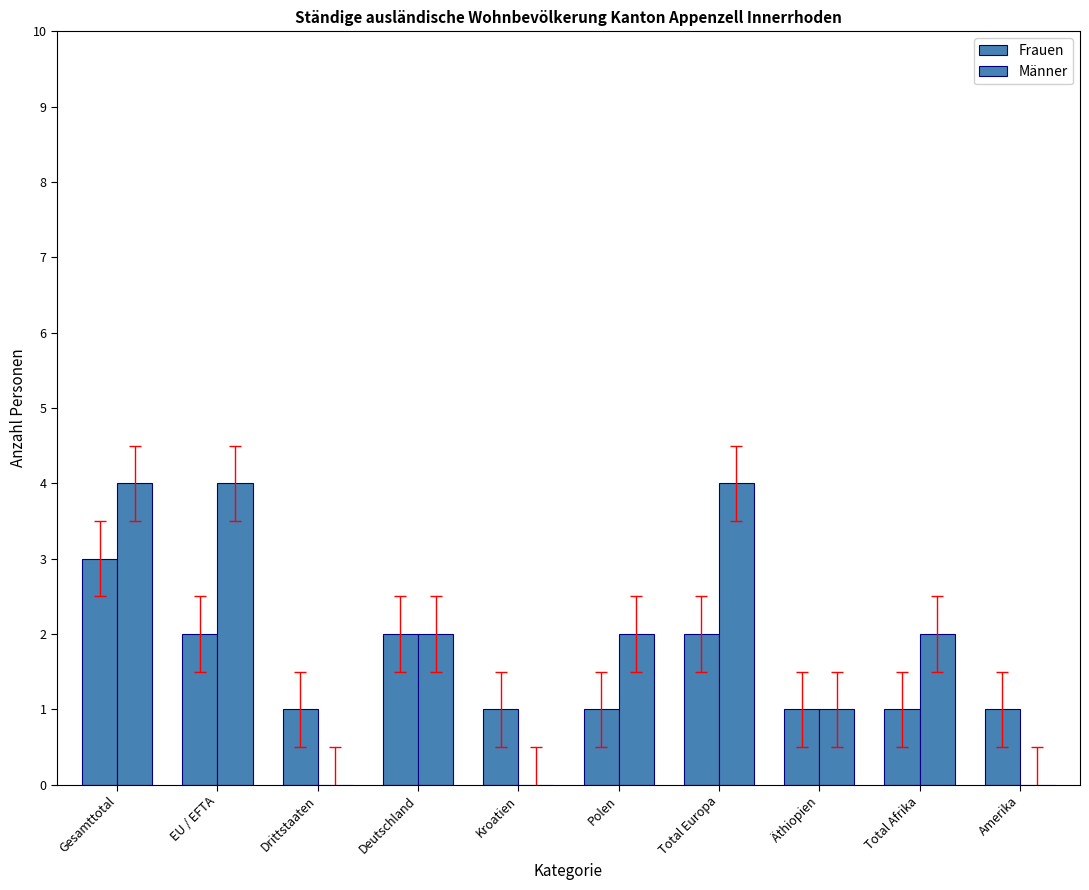

How many series are shown in this chart?

2